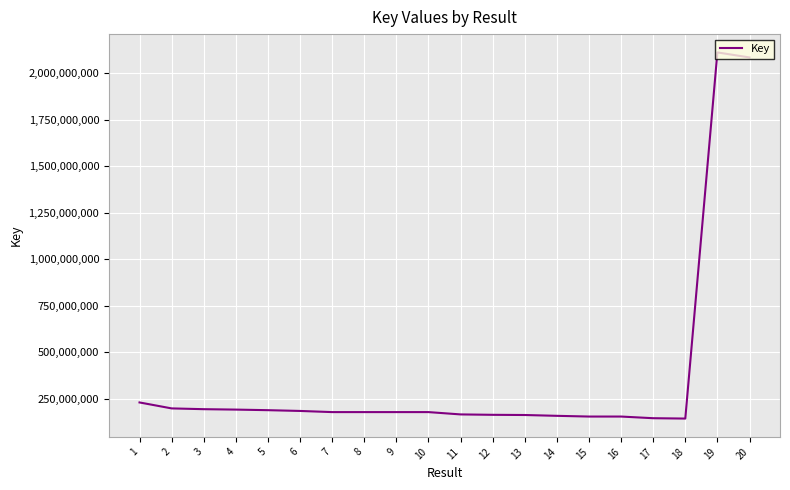

Is it true that the value at 13 is 162081385?

True